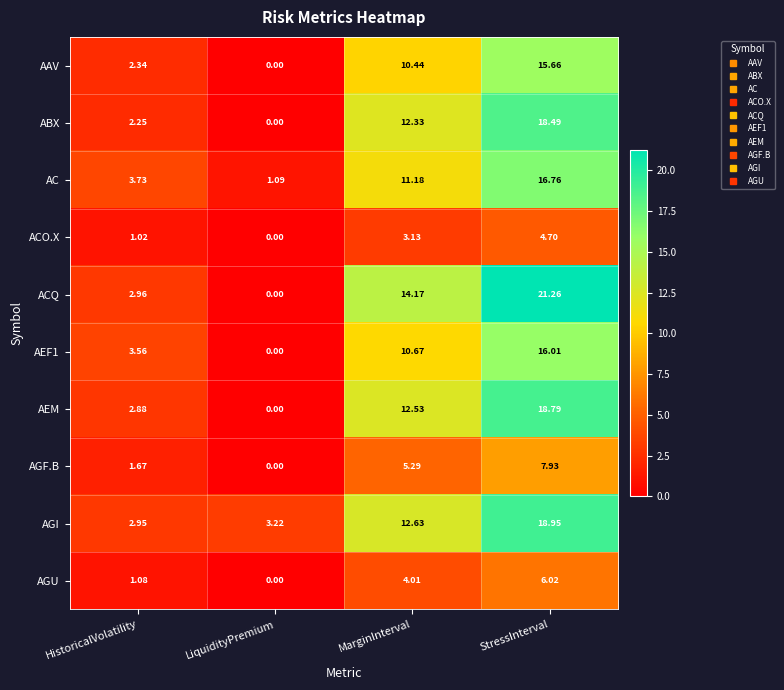

Is the value of AEM at MarginInterval greater than the value of AGF.B at MarginInterval?

Yes